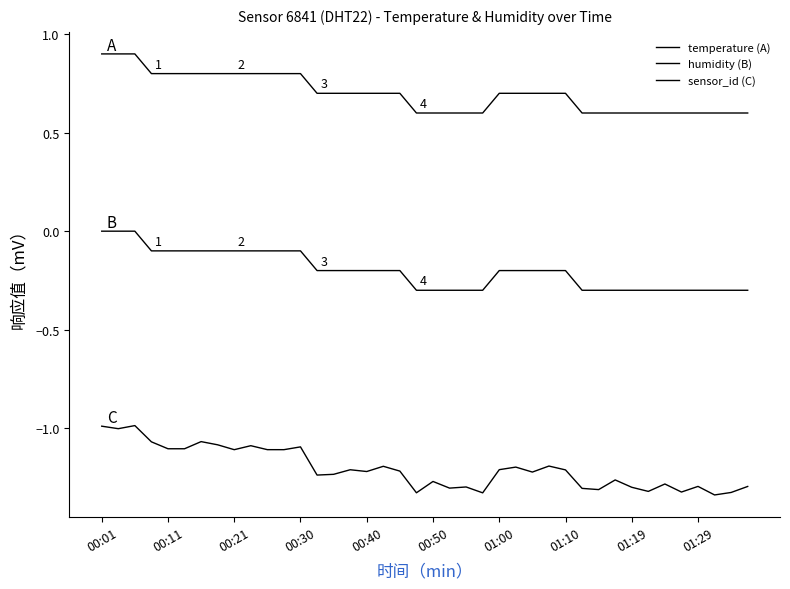

What is the sum of all temperature (A) values?

28.0